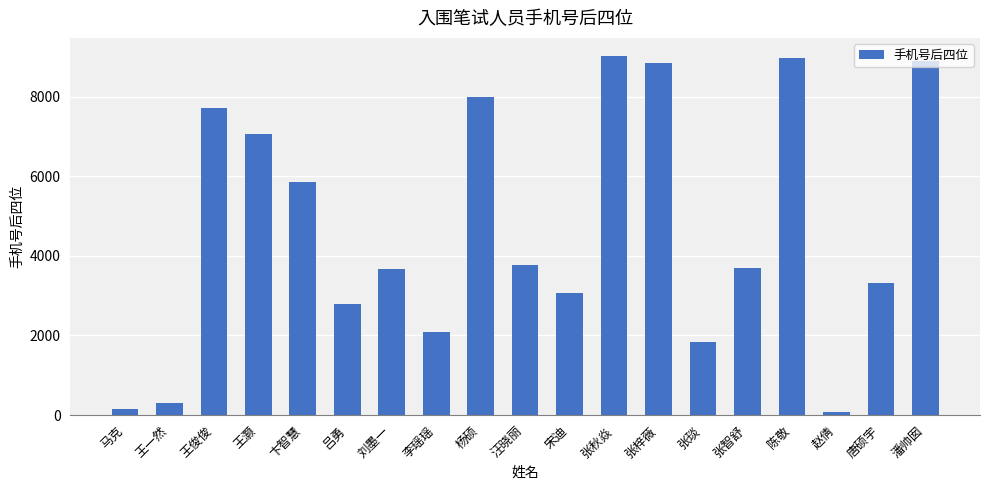

How many bars are there in total?

19